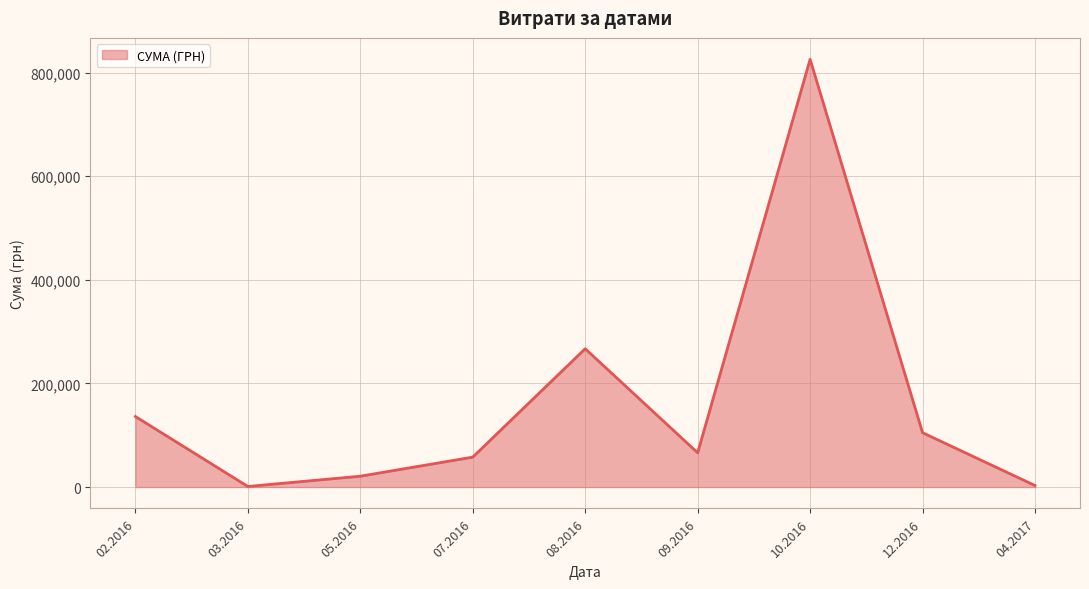

The value at 08.2016 is 403031.0. True or false?

False